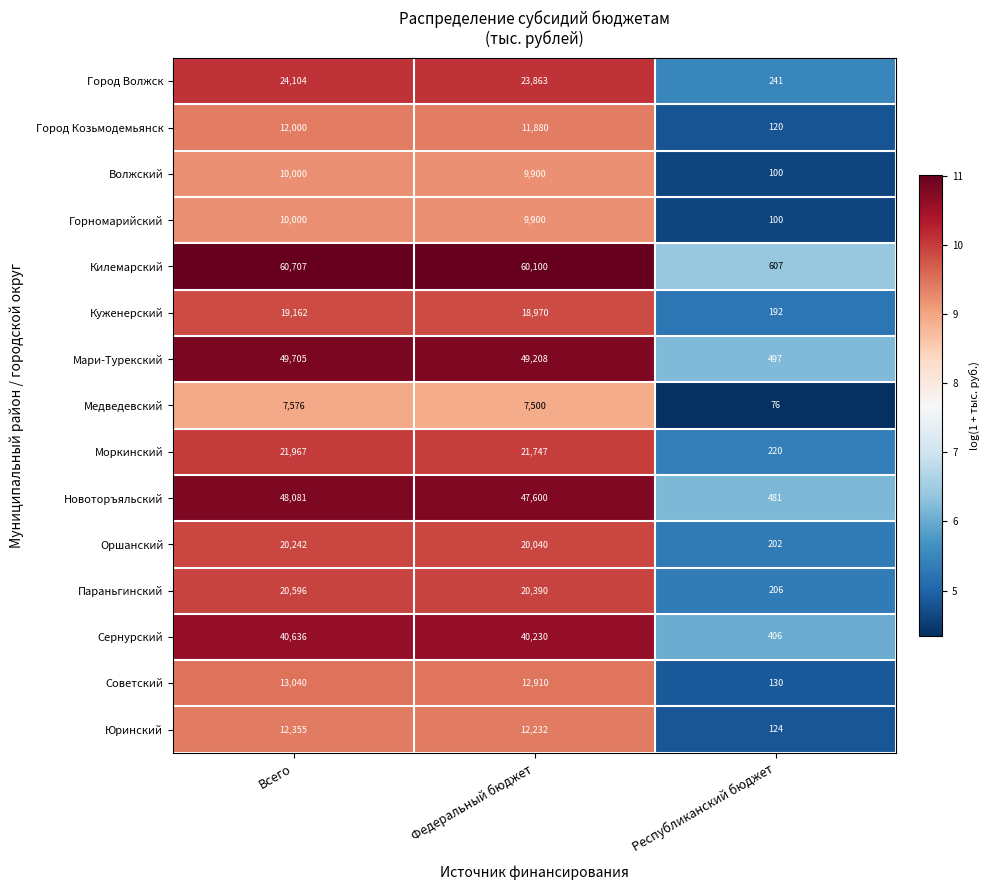

Is the value of Оршанский at Всего greater than the value of Город Козьмодемьянск at Всего?

Yes